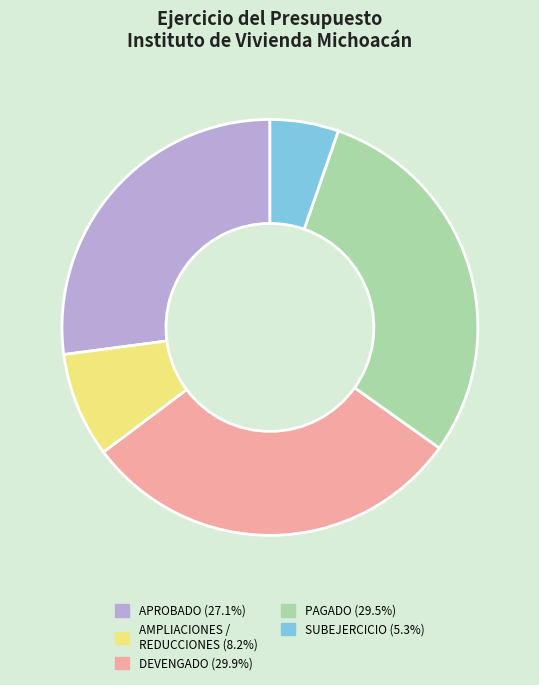

How many segments does this pie chart have?

5